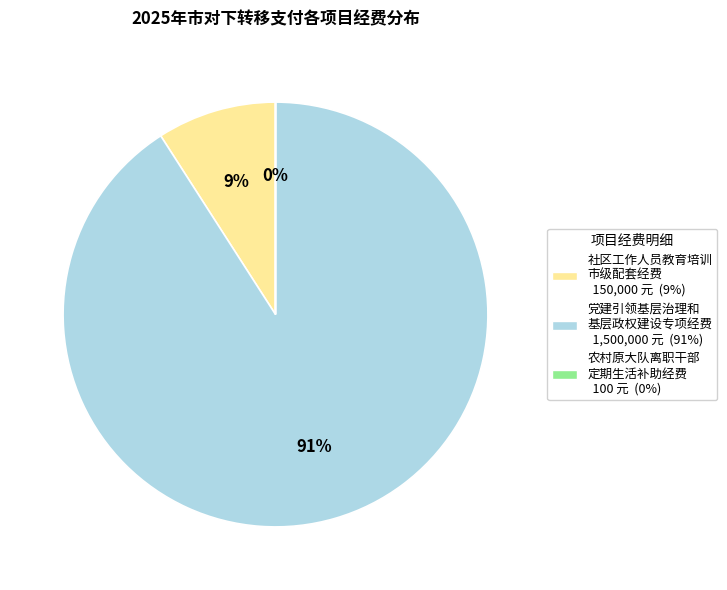

To the nearest percent, what is the difference between the largest and smallest slice percentages?

91%